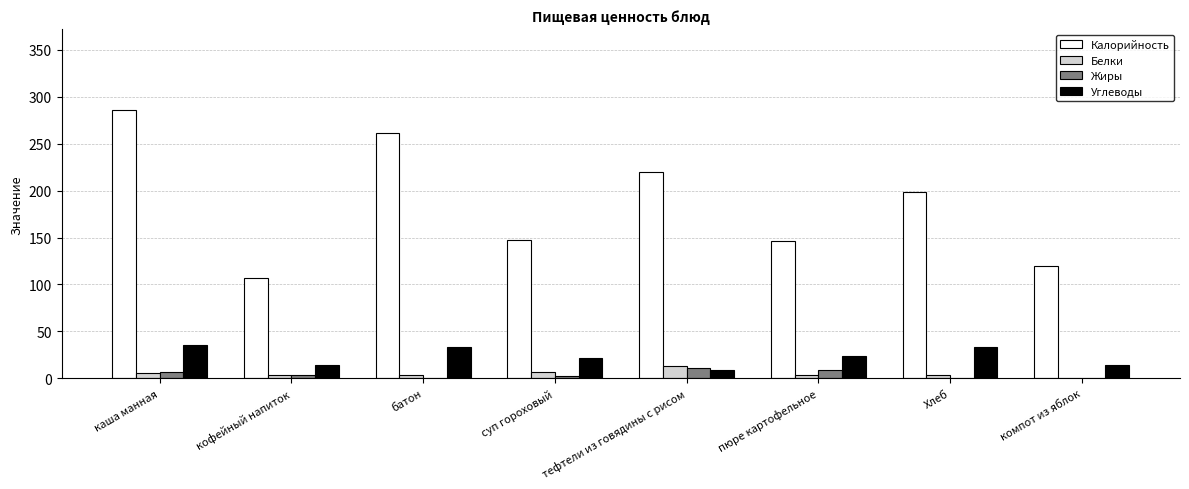

Which series has the largest total across all categories?

Калорийность